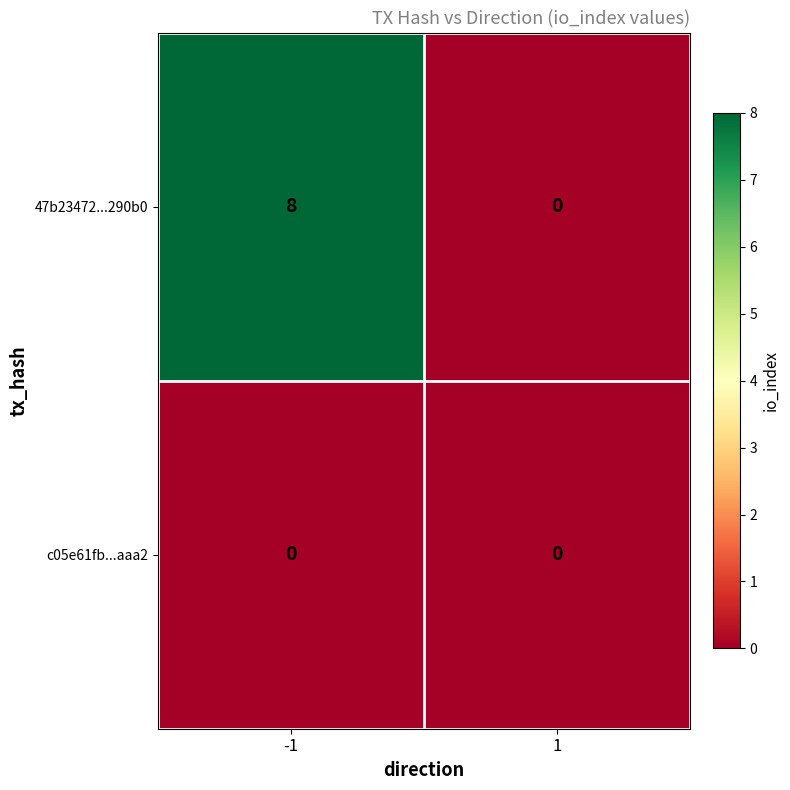

Which series has the largest range (max minus min)?

47b23472...290b0